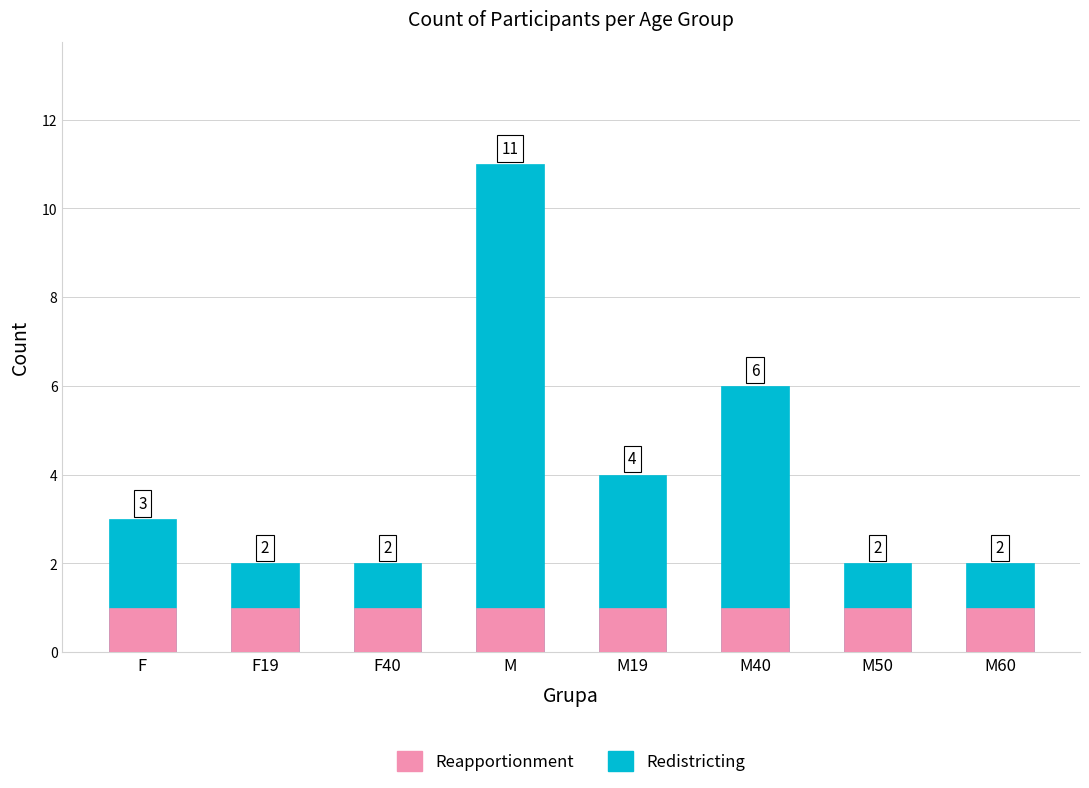

What is the label of the 8th bar from the left?

M60